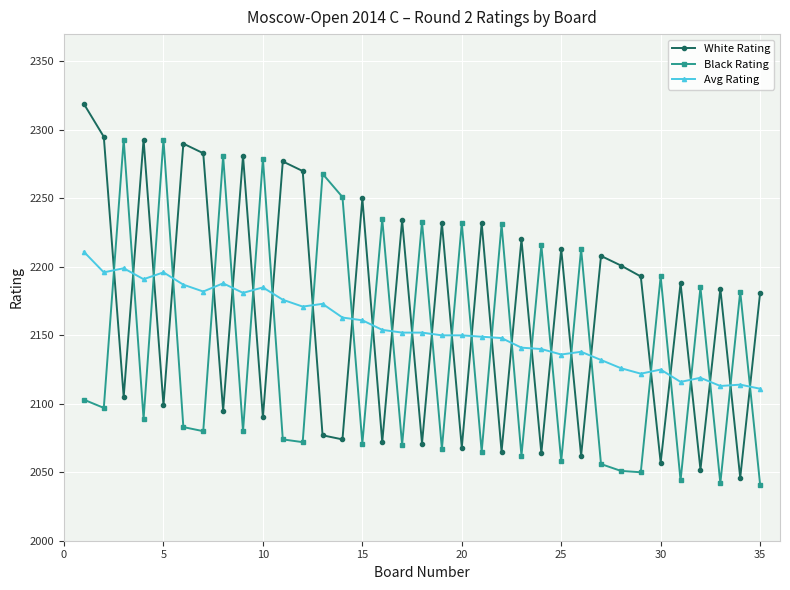

Which series has the largest range (max minus min)?

White Rating